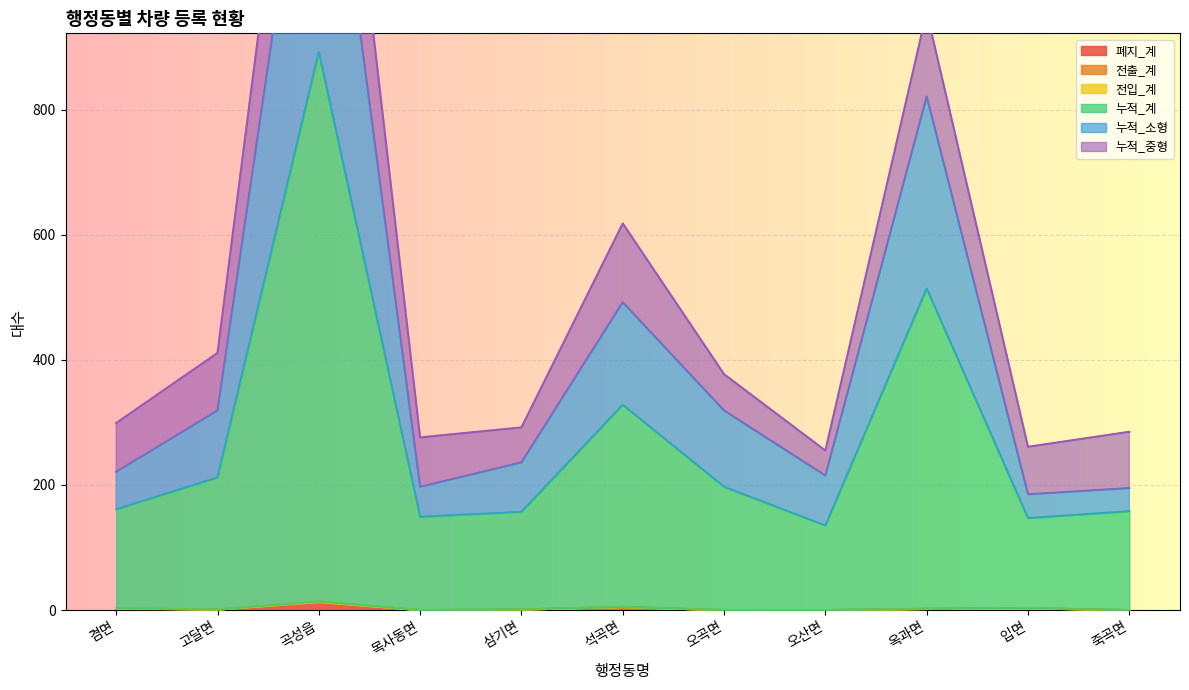

At how many categories does at least one series exceed 784?

2